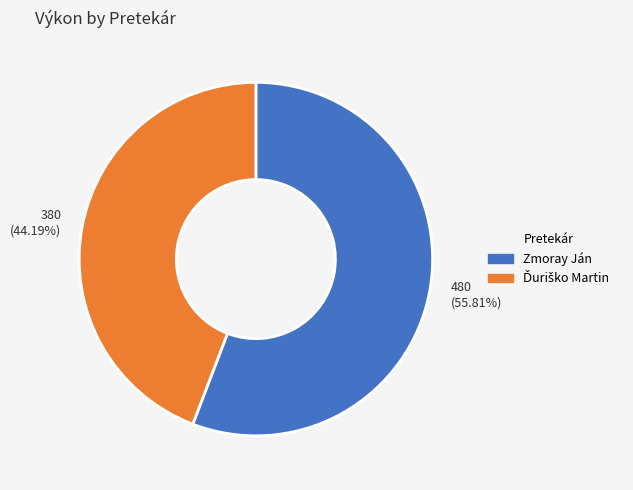

Does any single category account for the majority?

Yes